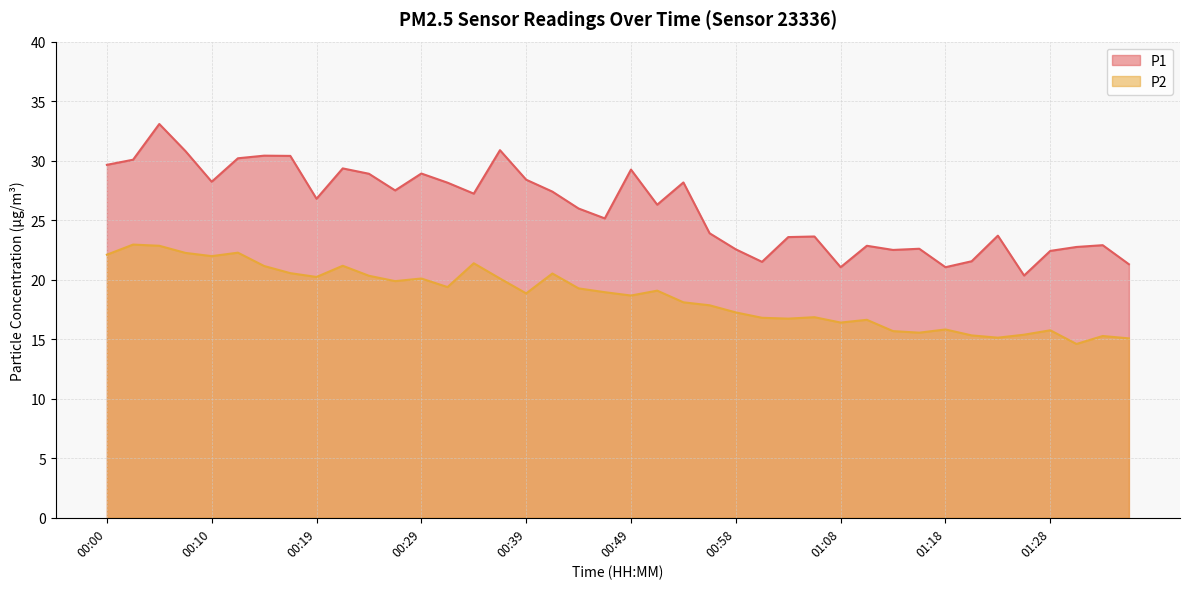

Reading left to right, what are all the values shown in this chart?

P1: 00:00=29.6	00:02=30.1	00:05=33.1	00:07=30.8	00:10=28.2	00:12=30.2	00:15=30.4	00:17=30.4	00:19=26.8	00:22=29.4	00:24=28.9	00:27=27.5	00:29=28.9	00:32=28.1	00:34=27.2	00:36=30.9	00:39=28.4	00:41=27.4	00:44=26.0	00:46=25.1	00:49=29.2	00:51=26.3	00:53=28.2	00:56=23.9	00:58=22.6	01:01=21.5	01:03=23.6	01:06=23.6	01:08=21.1	01:11=22.9	01:13=22.5	01:15=22.6	01:18=21.1	01:20=21.6	01:23=23.7	01:25=20.4	01:28=22.4	01:30=22.8	01:32=22.9	01:35=21.3
P2: 00:00=22.1	00:02=22.9	00:05=22.9	00:07=22.2	00:10=22.0	00:12=22.3	00:15=21.1	00:17=20.6	00:19=20.2	00:22=21.2	00:24=20.3	00:27=19.9	00:29=20.1	00:32=19.4	00:34=21.4	00:36=20.1	00:39=18.9	00:41=20.5	00:44=19.3	00:46=18.9	00:49=18.7	00:51=19.1	00:53=18.1	00:56=17.9	00:58=17.2	01:01=16.8	01:03=16.7	01:06=16.9	01:08=16.4	01:11=16.6	01:13=15.7	01:15=15.6	01:18=15.8	01:20=15.3	01:23=15.1	01:25=15.4	01:28=15.8	01:30=14.6	01:32=15.3	01:35=15.1